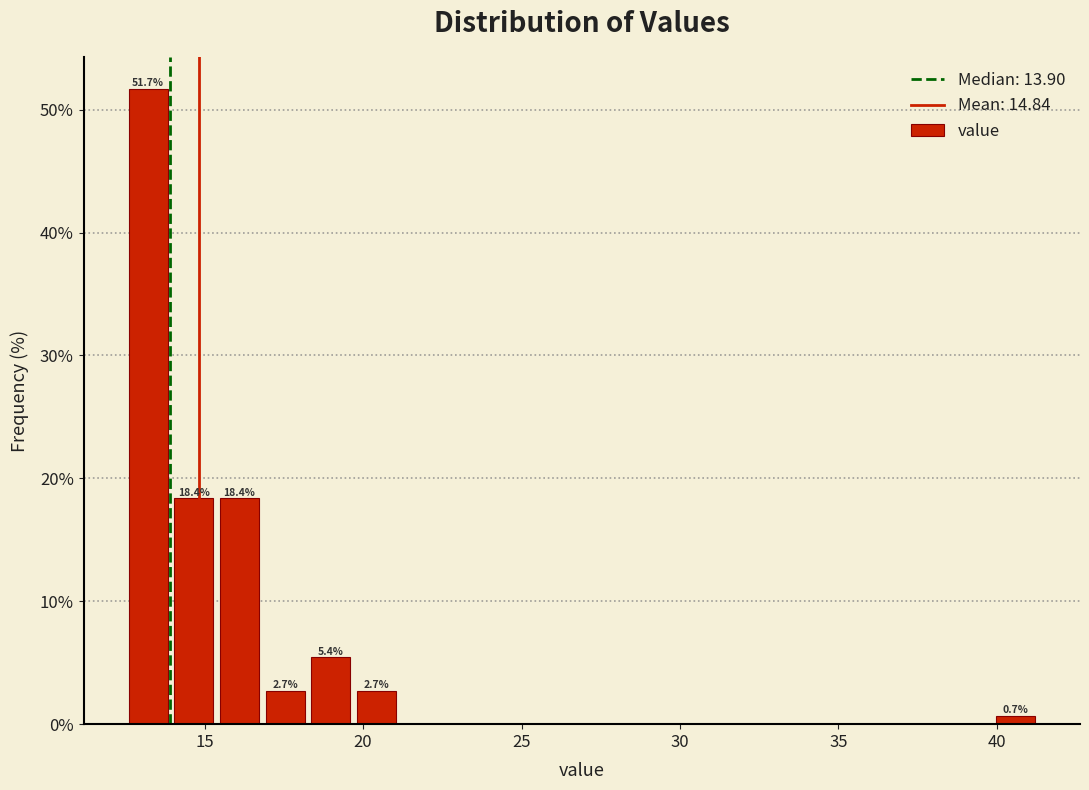

Around what value on the x-axis is the tallest bar? Give the approximate position of its centre, as read against the axis.

13.0